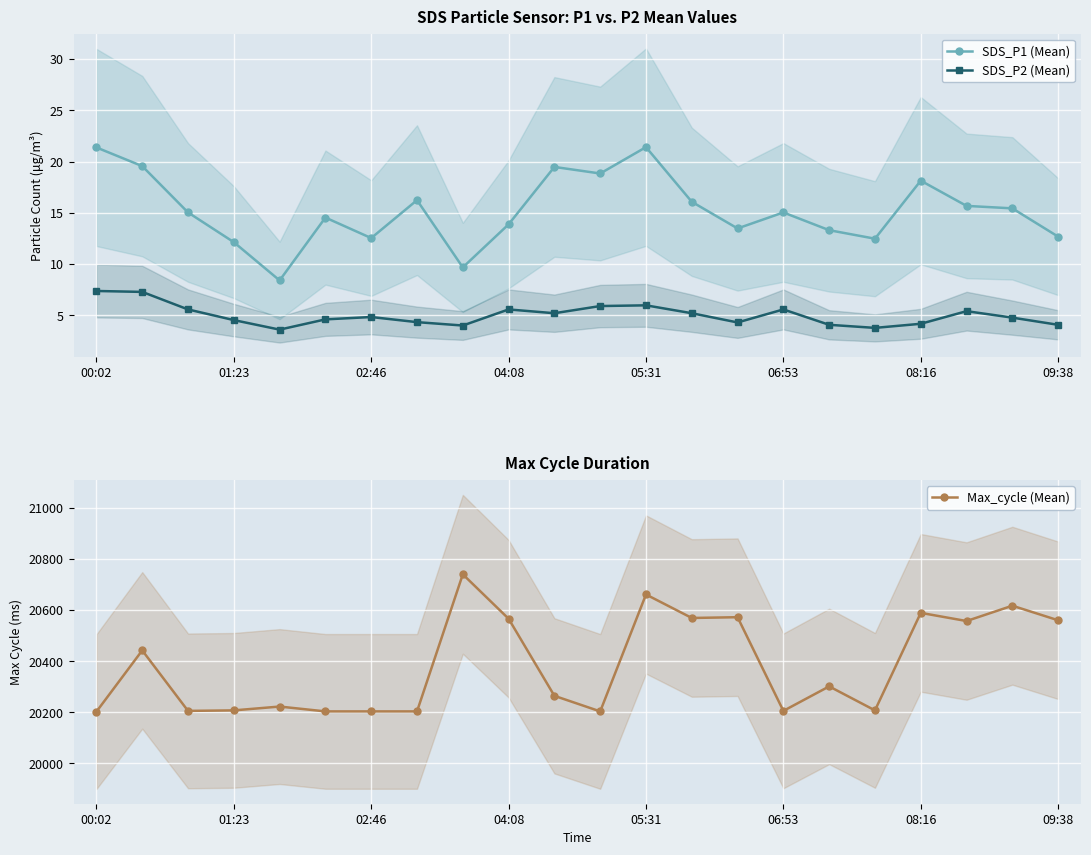

What is the lowest value of the SDS_P1 (Mean) series?

8.4